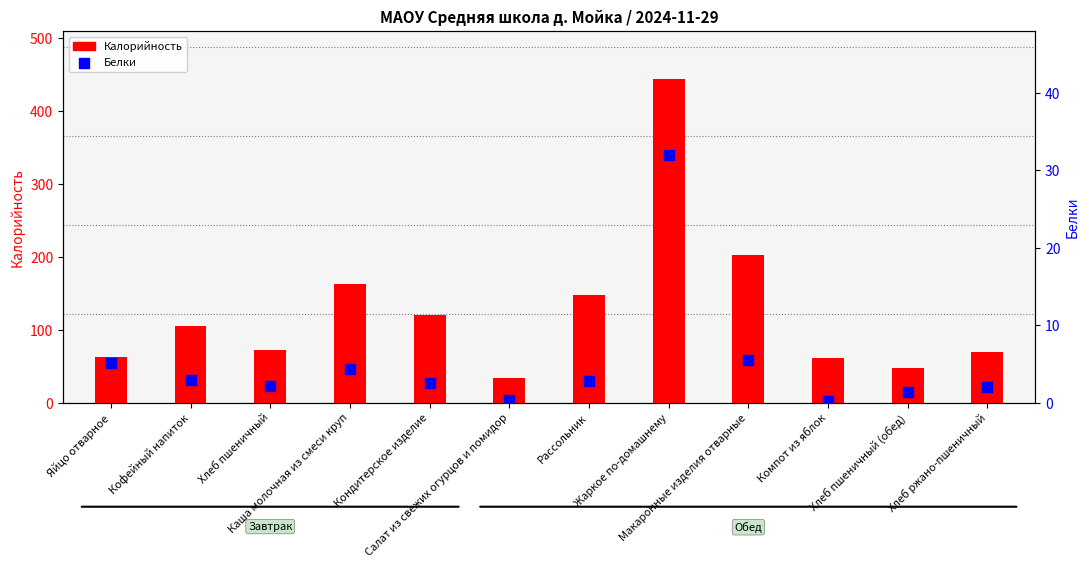

Which series reaches the minimum Y coordinate?

Белки